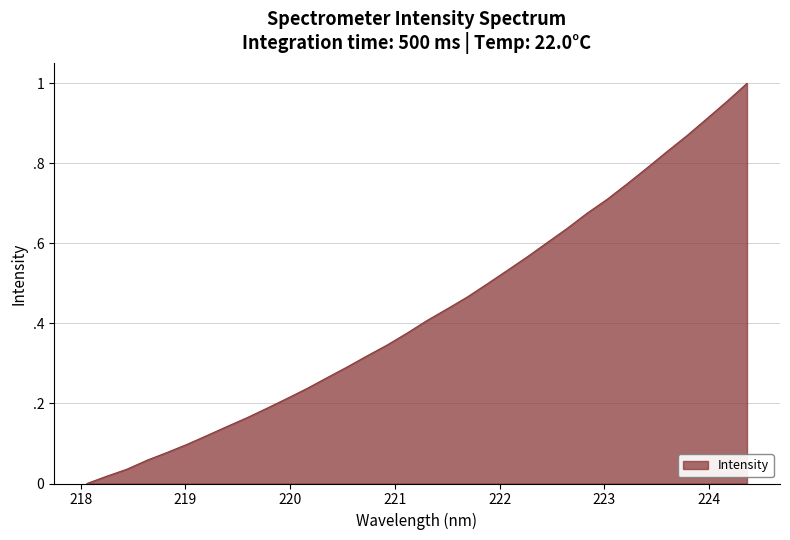

Reading left to right, transcribe all the data shown in this chart.

0.0	0.0	0.0	0.1	0.1	0.1	0.1	0.1	0.2	0.2	0.2	0.2	0.3	0.3	0.3	0.3	0.4	0.4	0.4	0.5	0.5	0.5	0.6	0.6	0.6	0.7	0.7	0.7	0.8	0.8	0.9	0.9	1.0	1.0